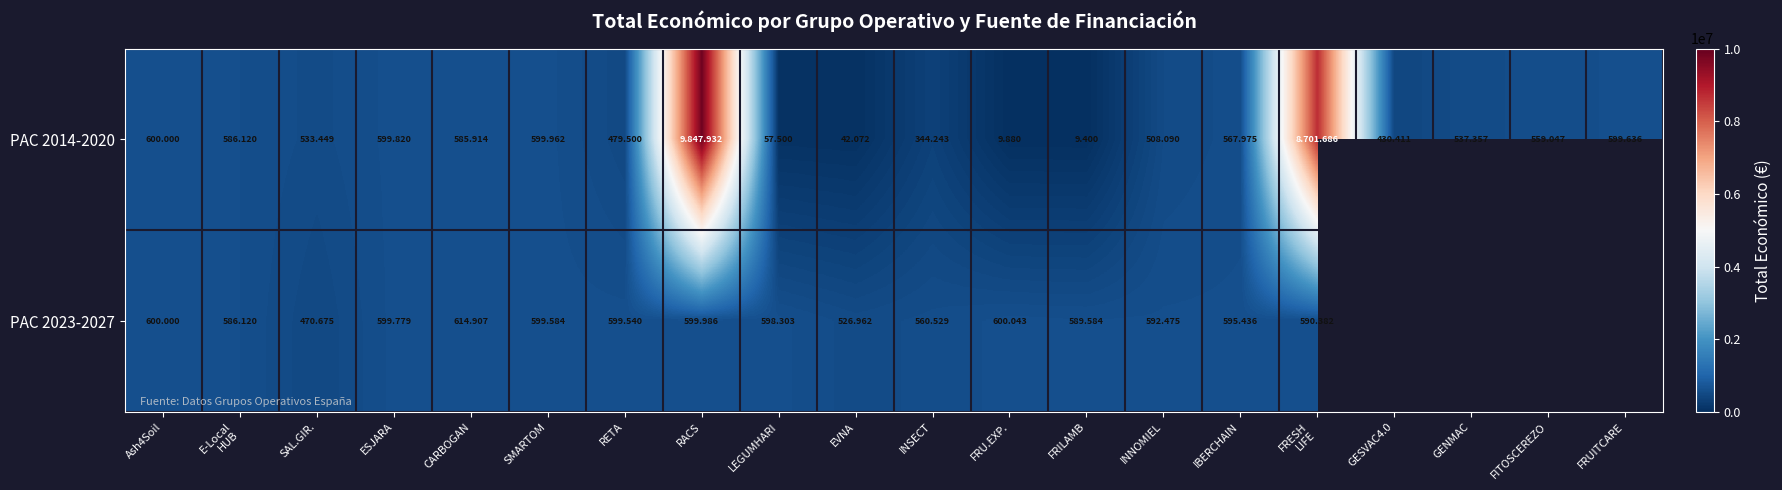

Count the number of categories in the chart.

20